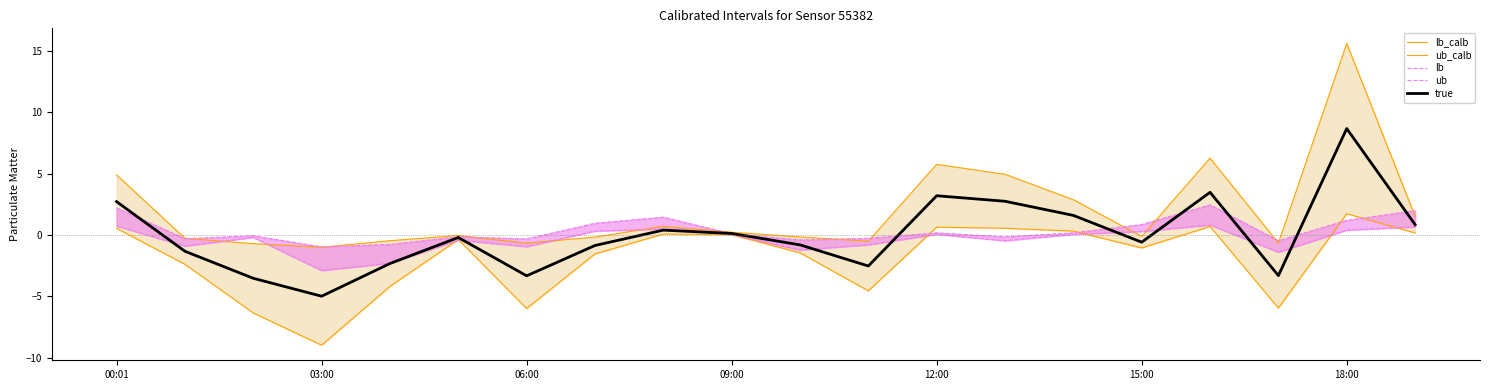

At how many categories does at least one series exceed -6?

20